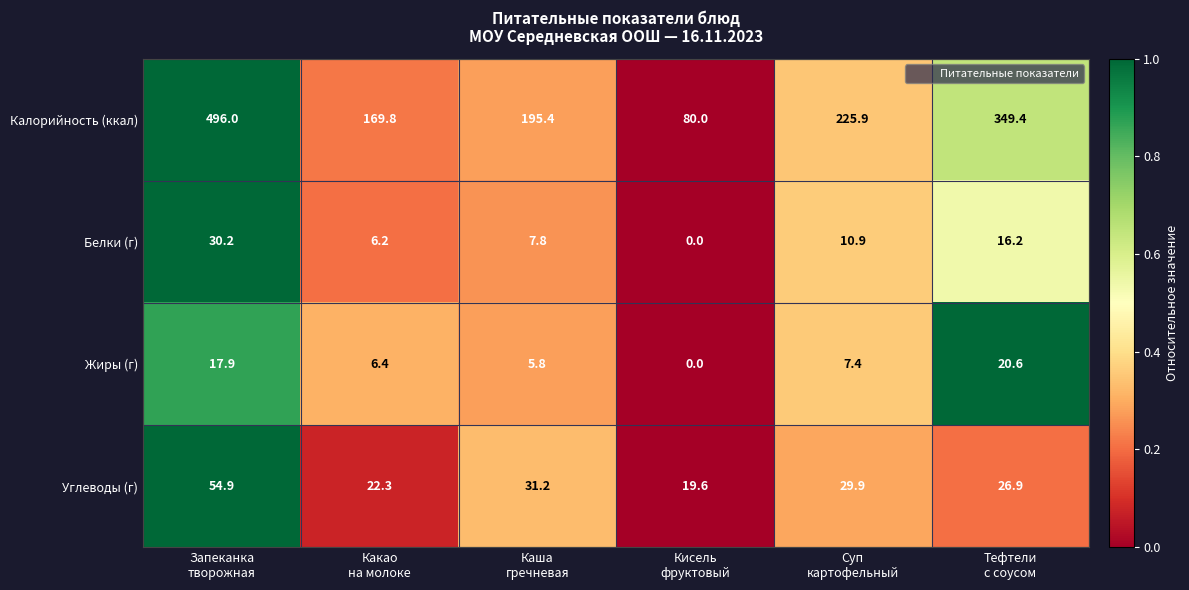

Which series has the largest total across all categories?

Калорийность (ккал)